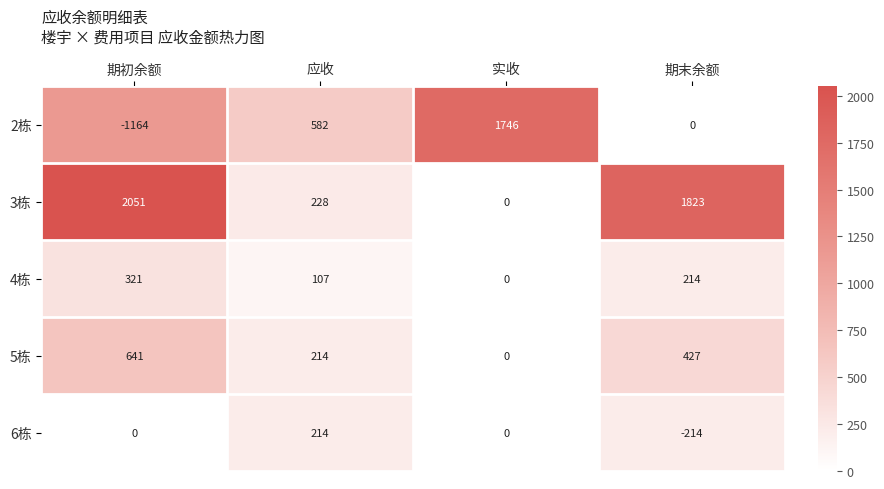

Count the 3栋 values in the range 228 to 2051.

3